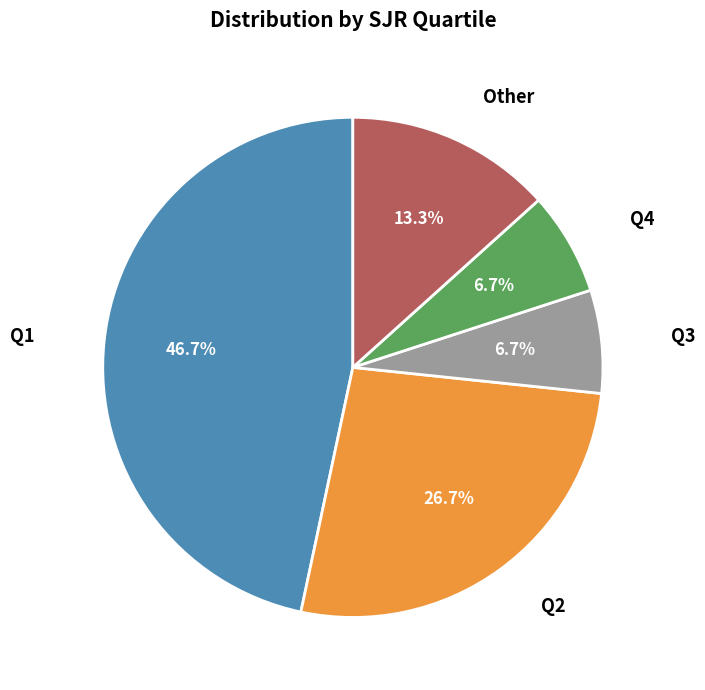

To the nearest percent, what is the combined percentage of Q3 and Other?

20%